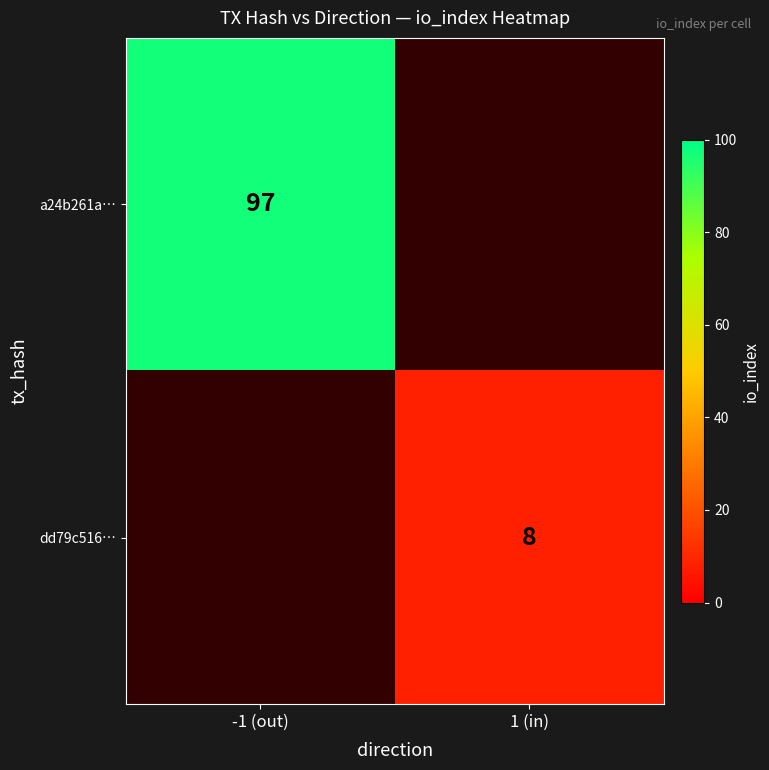

How many data points does each series have?

2